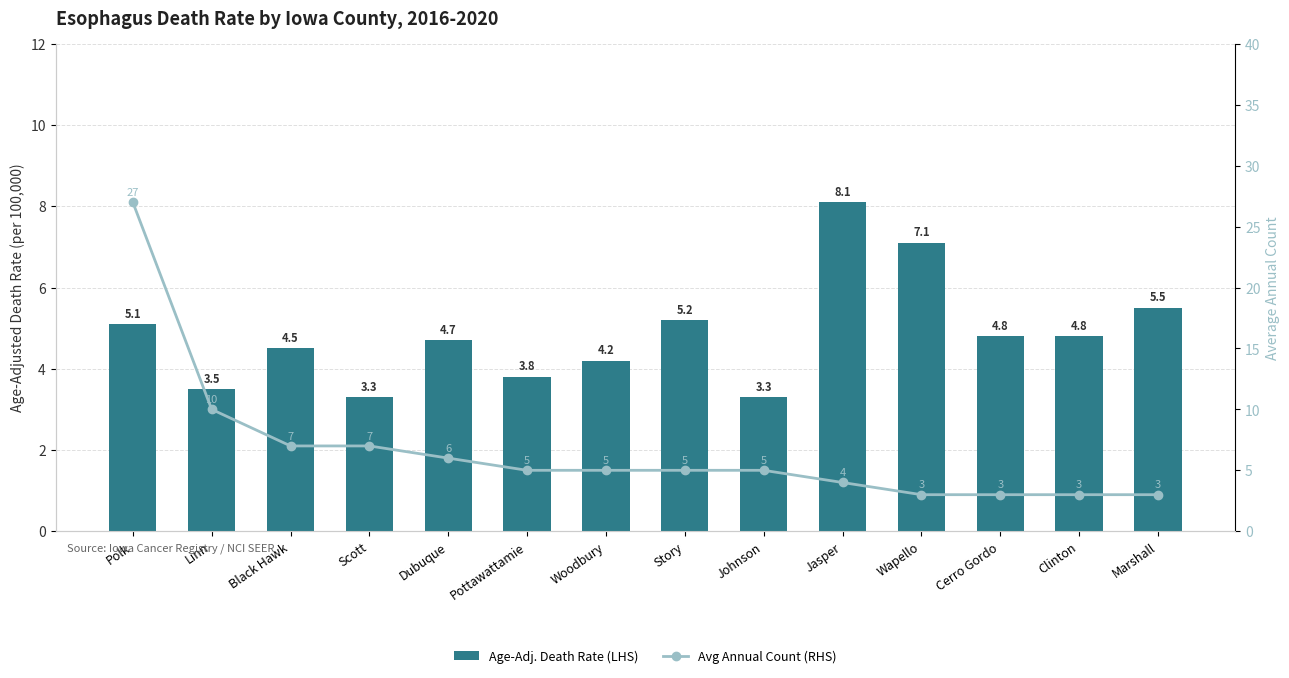

Which category has the highest value in the Age-Adj. Death Rate (LHS) series?

Jasper